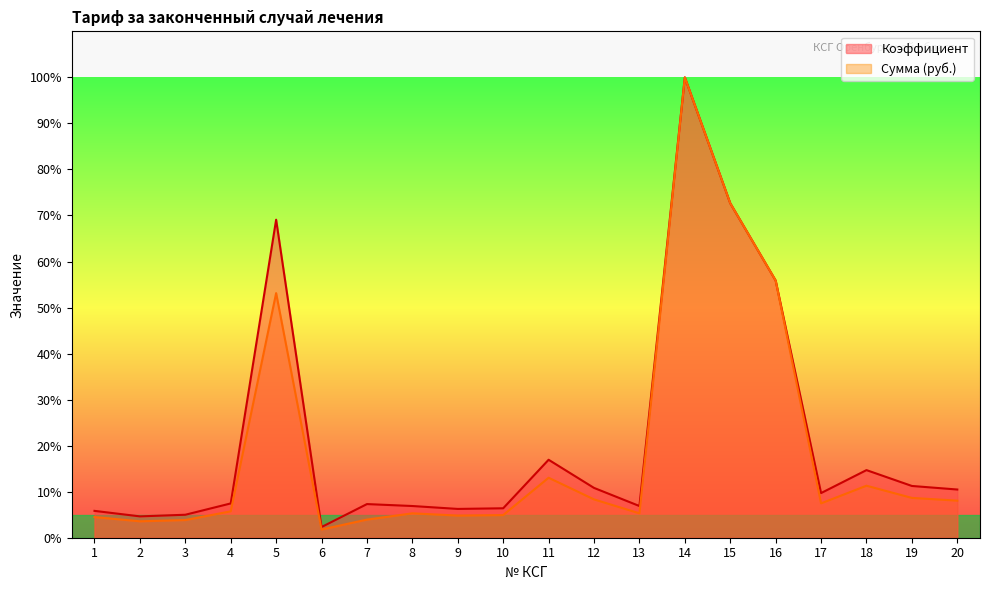

Rank the categories by Сумма (руб.) value from highest to lowest.

14, 15, 16, 5, 11, 18, 19, 12, 20, 17, 4, 8, 13, 10, 9, 1, 7, 3, 2, 6